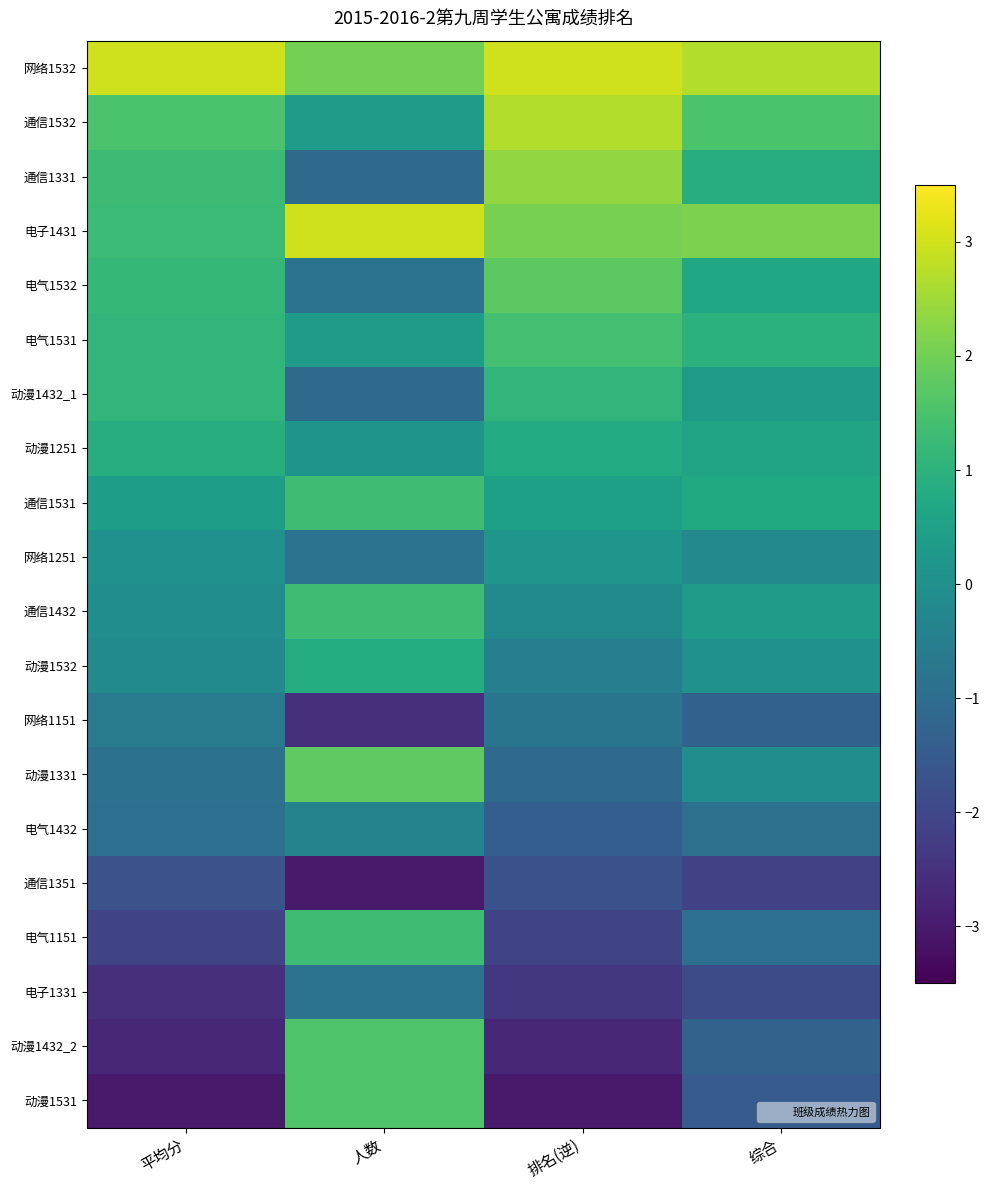

What is the greatest value displayed?

3.0